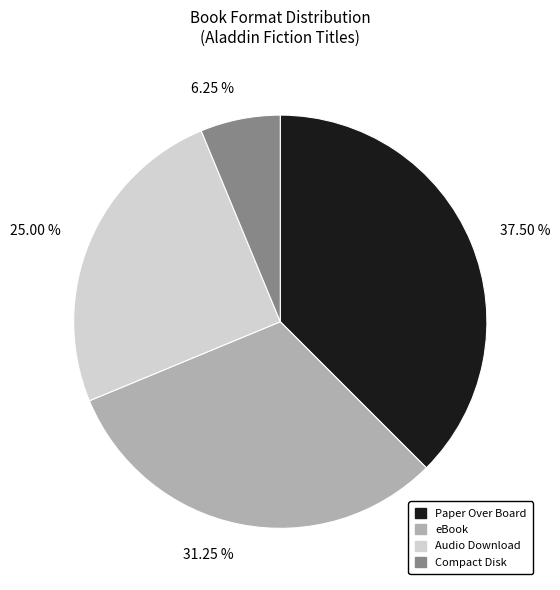

Combined, do Paper Over Board and Compact Disk account for over 50%?

No